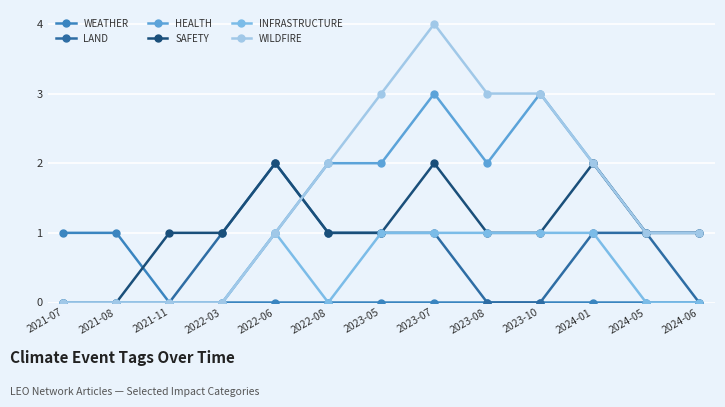

How many distinct data groups are displayed?

6